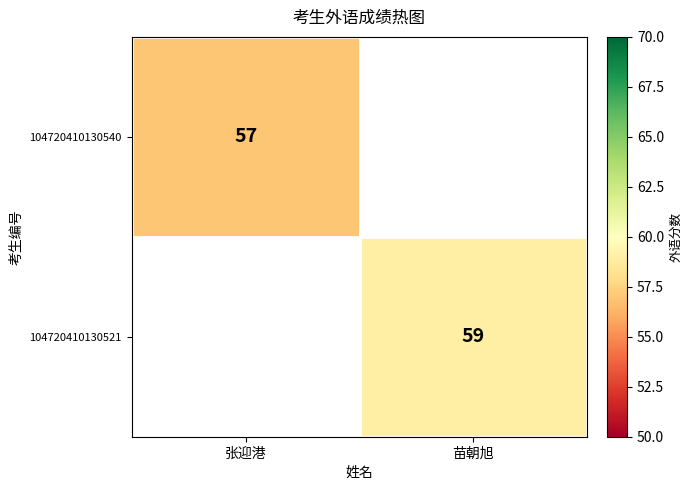

Is it true that 104720410130540 equals 80 at 张迎港?

False